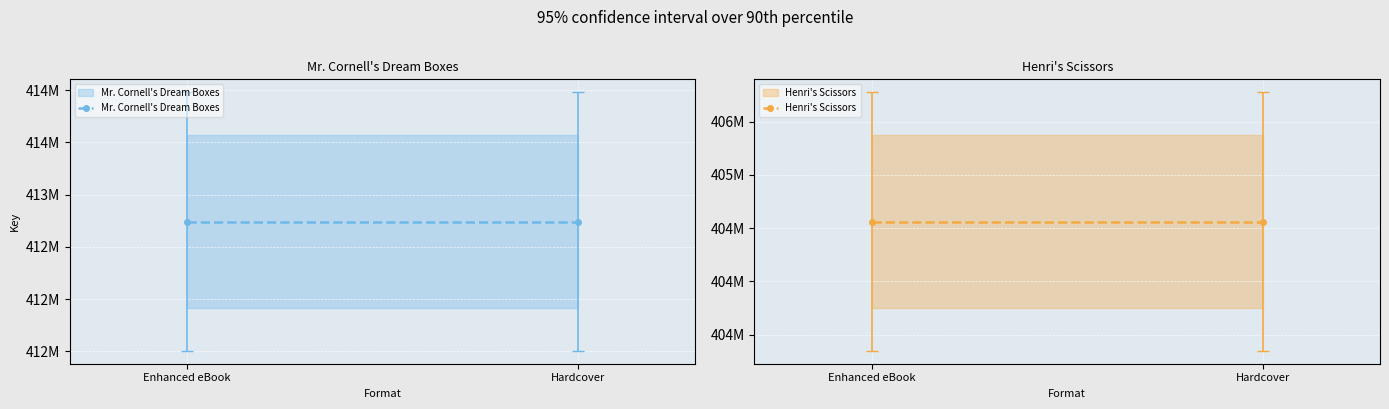

List the series in order of their peak value, lowest first.

Henri's Scissors, Mr. Cornell's Dream Boxes